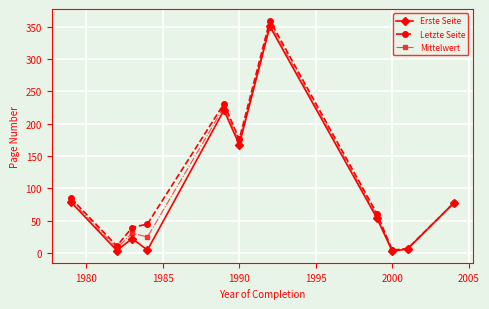

In Erste Seite, how many points are lower than both neighbors (excluding endpoints)?

4